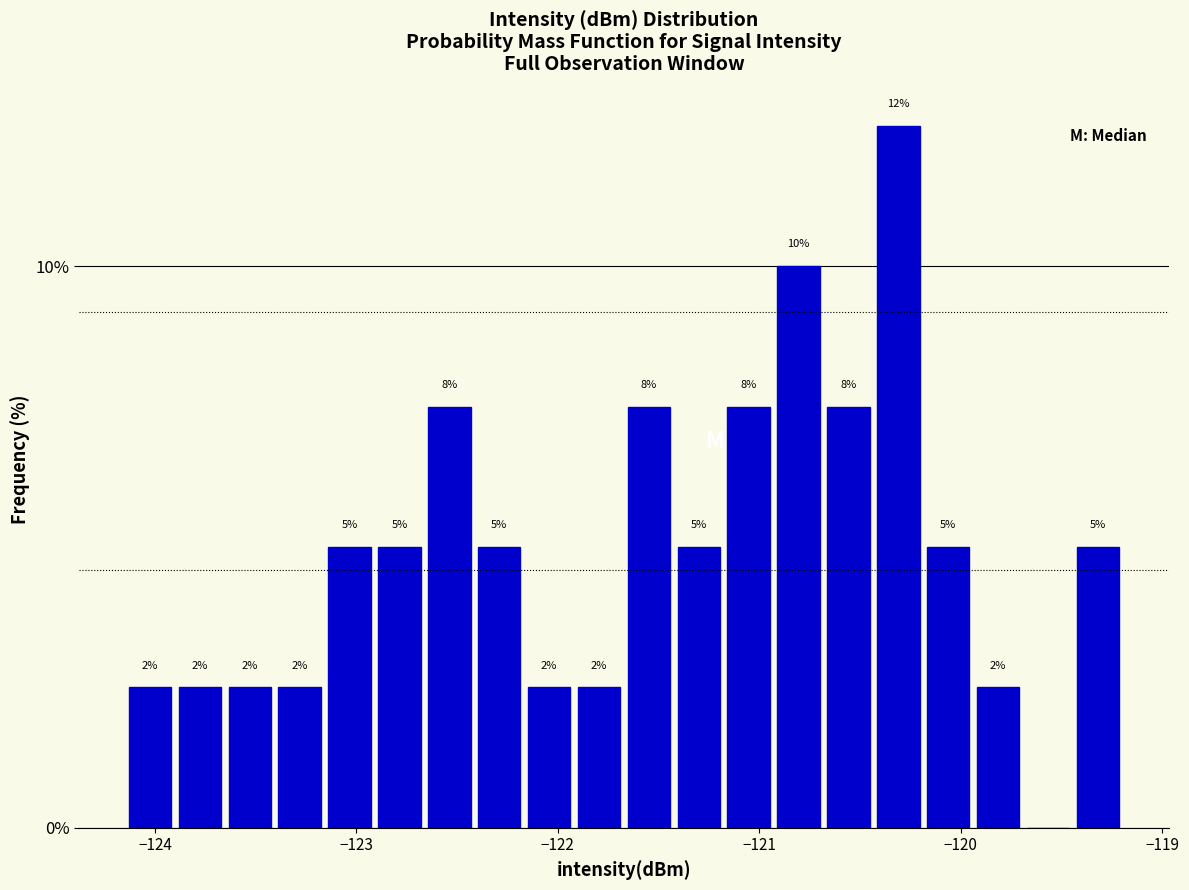

Read against the x-axis, roughly where is the centre of the tallest bar?

-120.3